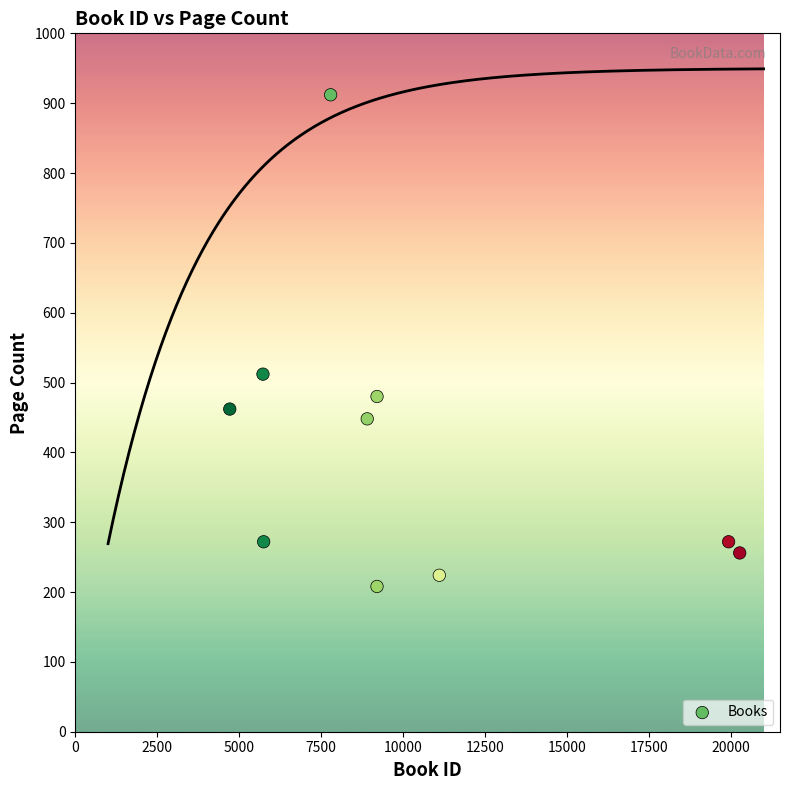

What is the average Y value?

405